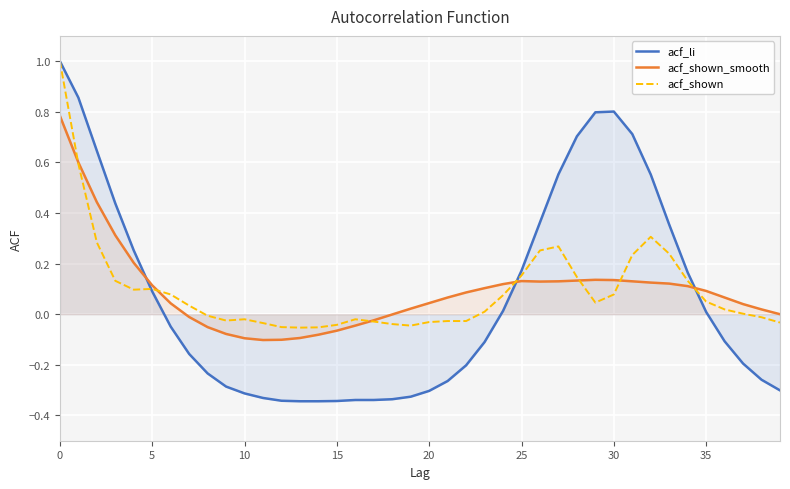

True or false: acf_li has a value of 0.5 at 30.

False